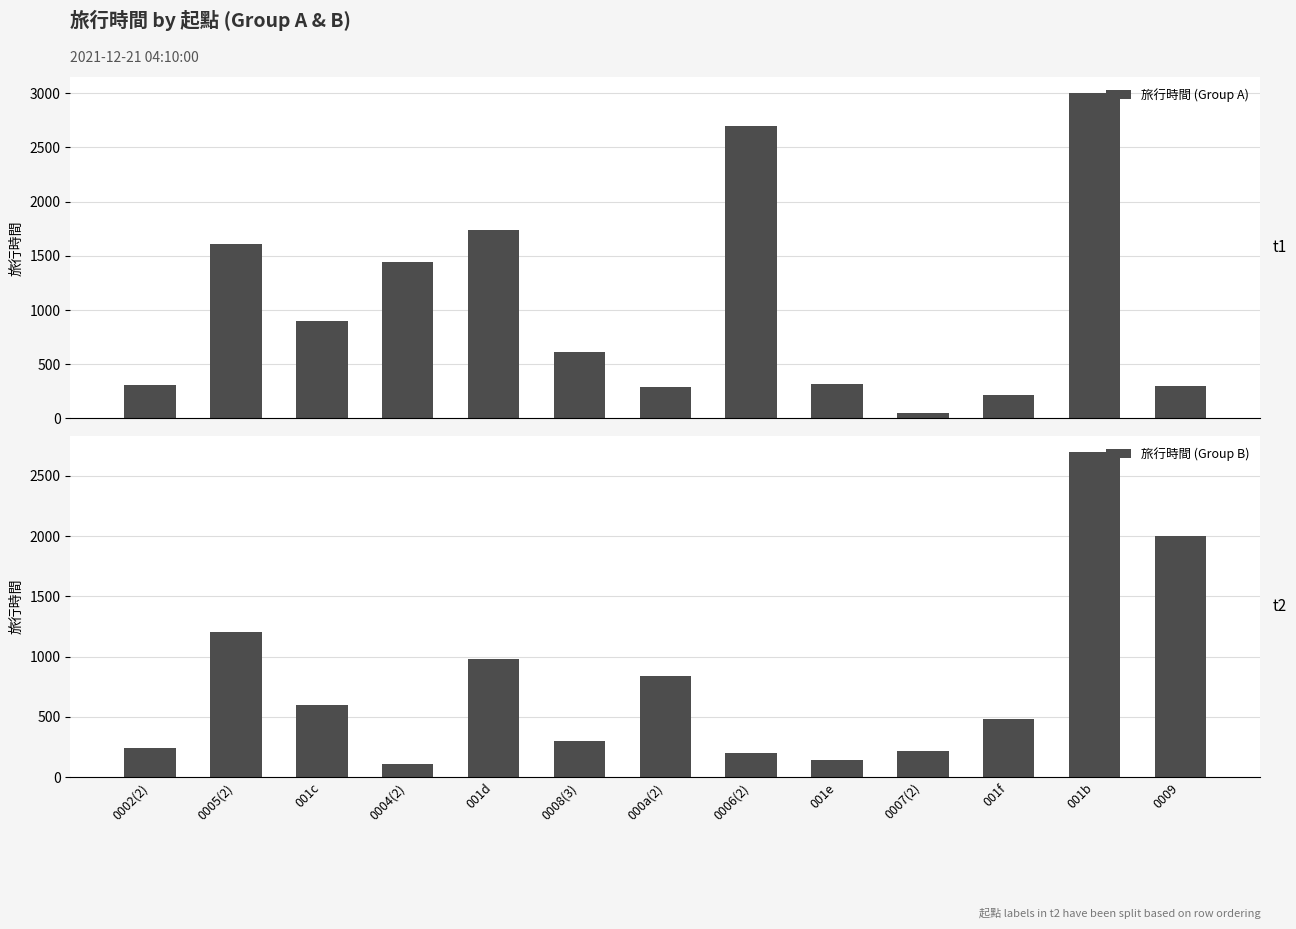

How many series are shown in this chart?

2